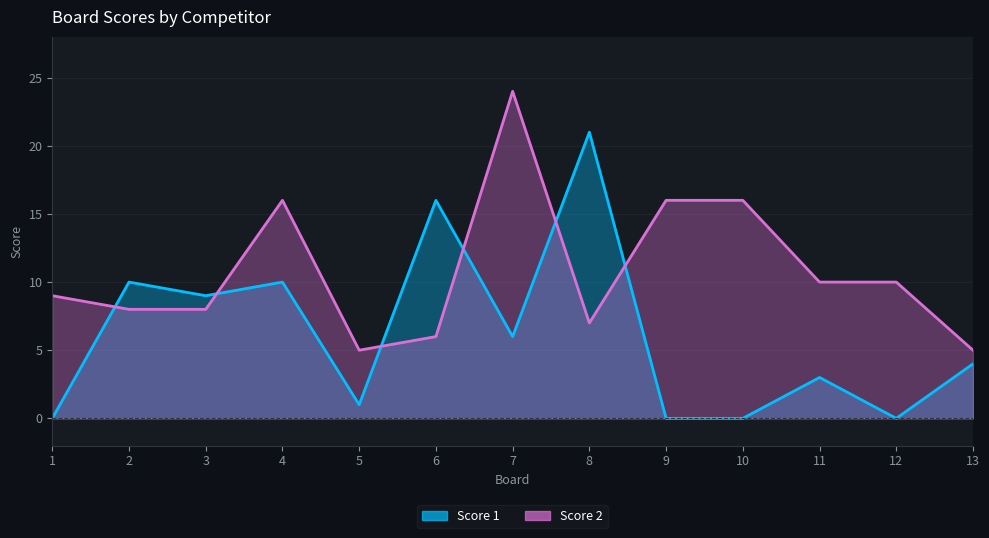

What is the highest value of the Score 1 series?

21